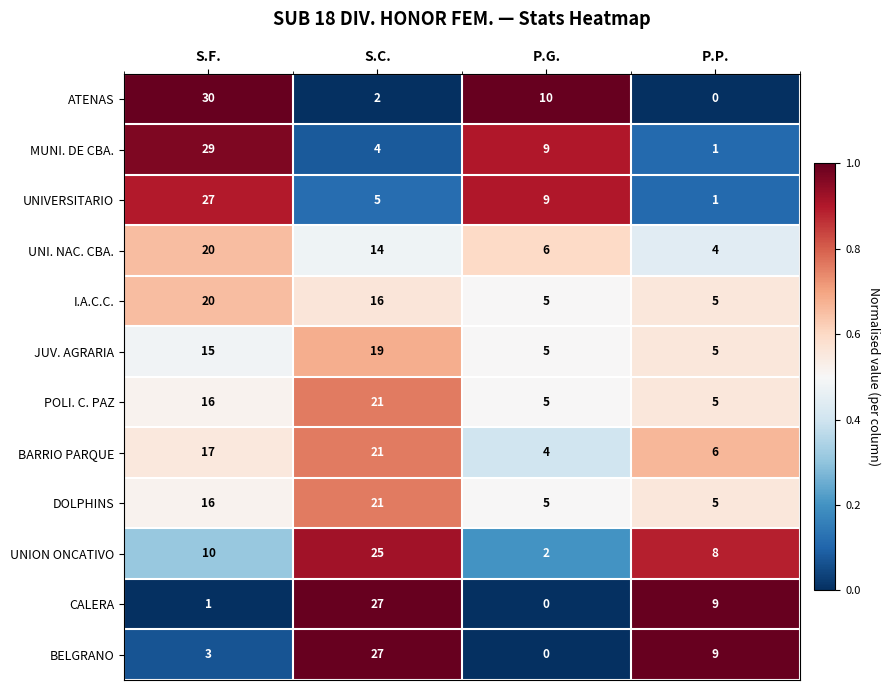

Where is BELGRANO nearest to the value 13?

P.P.